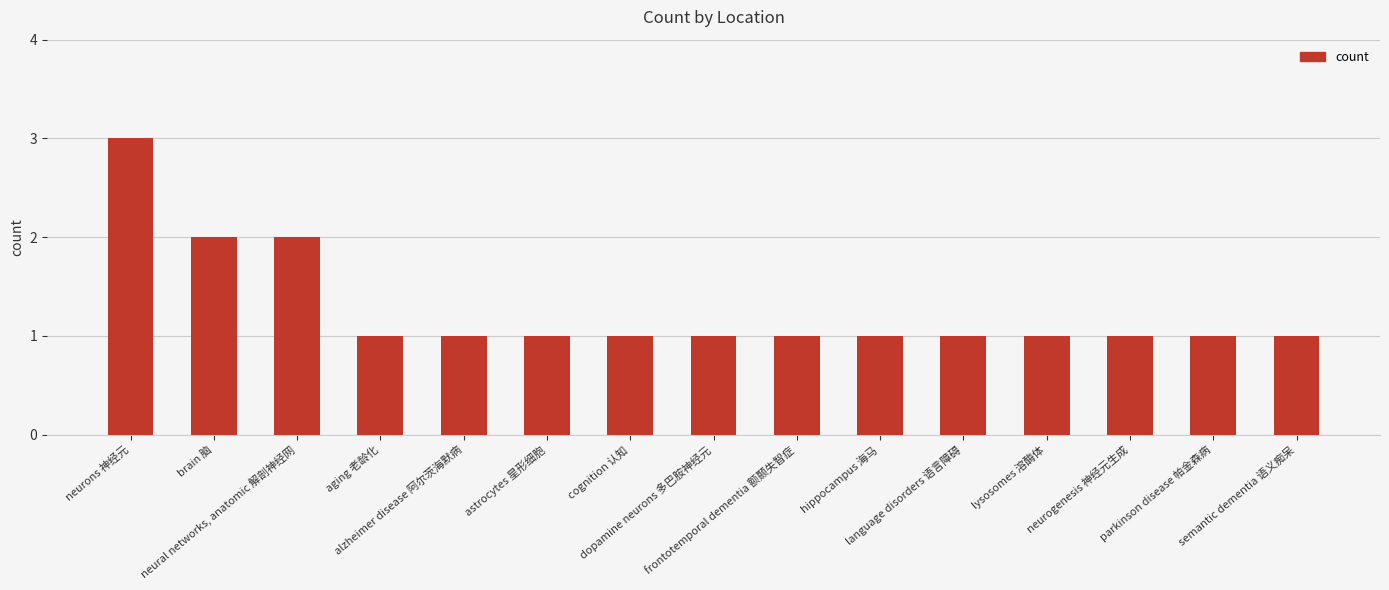

True or false: the data shows 1 at astrocytes 星形细胞.

True